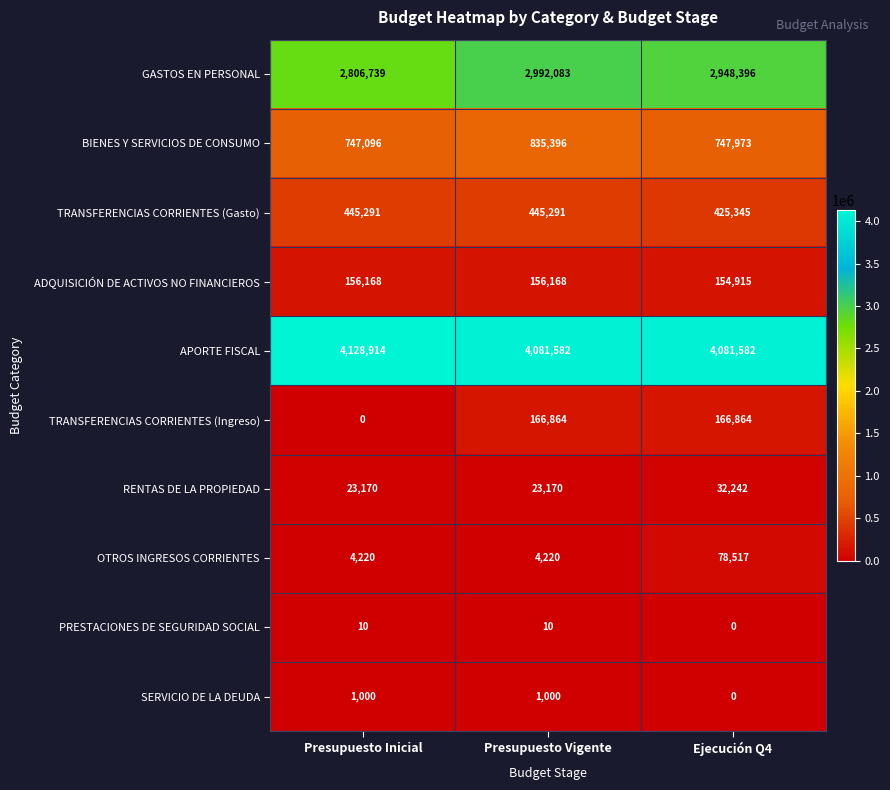

How many series are shown in this chart?

10